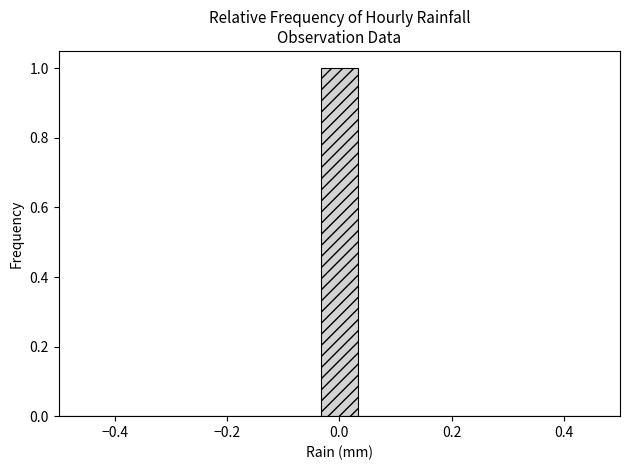

Around what value on the x-axis is the tallest bar? Give the approximate position of its centre, as read against the axis.

0.00